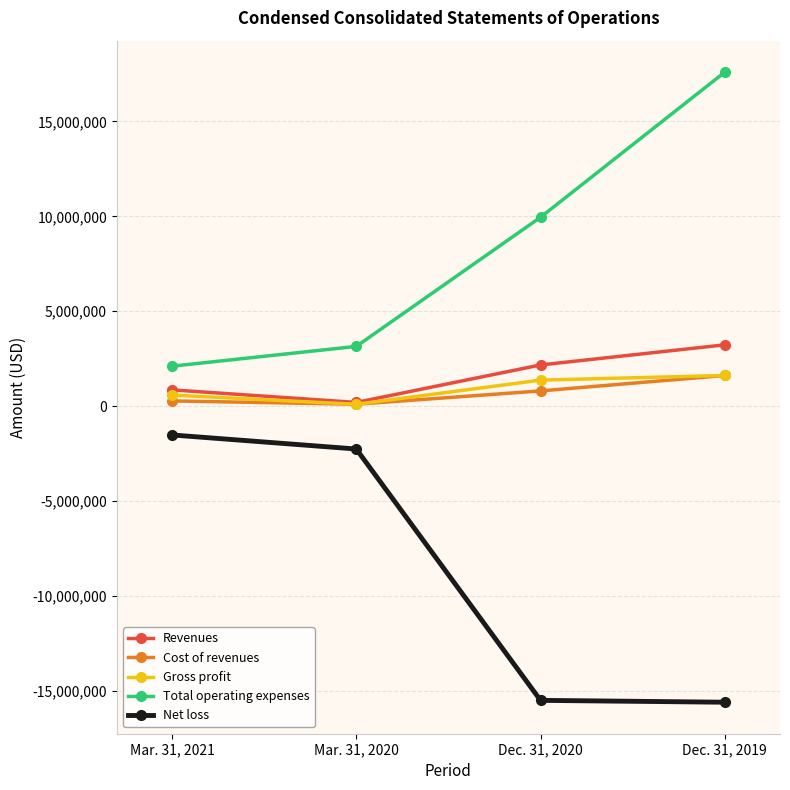

What is the total value across all series at Mar. 31, 2021?

2292000